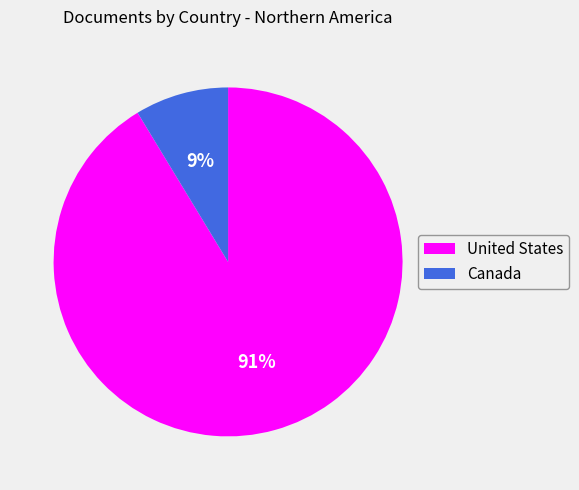

Is the sum of Canada and United States greater than half?

Yes